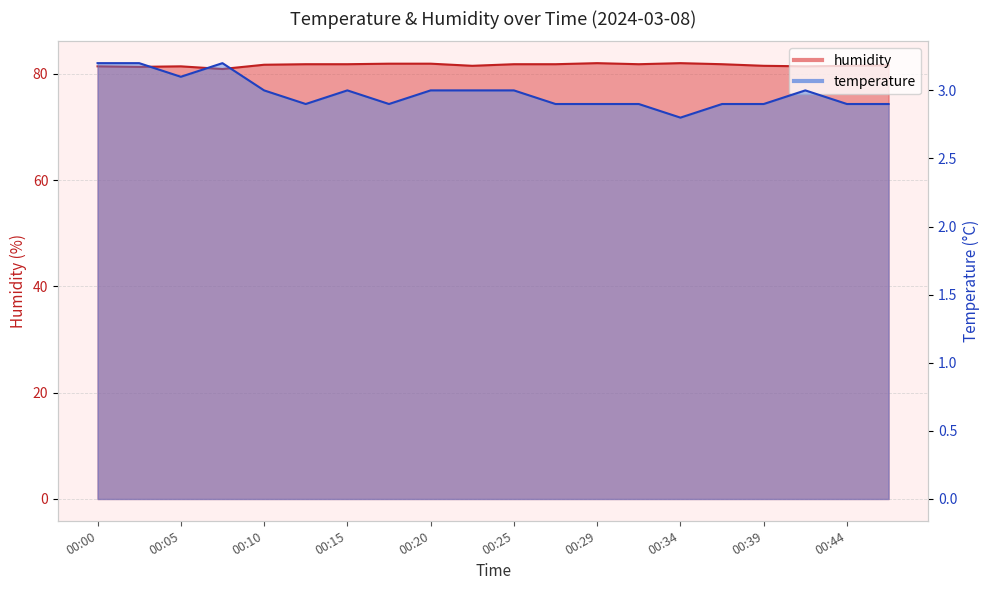

Which has a higher value, 00:25 or 00:37?

00:25